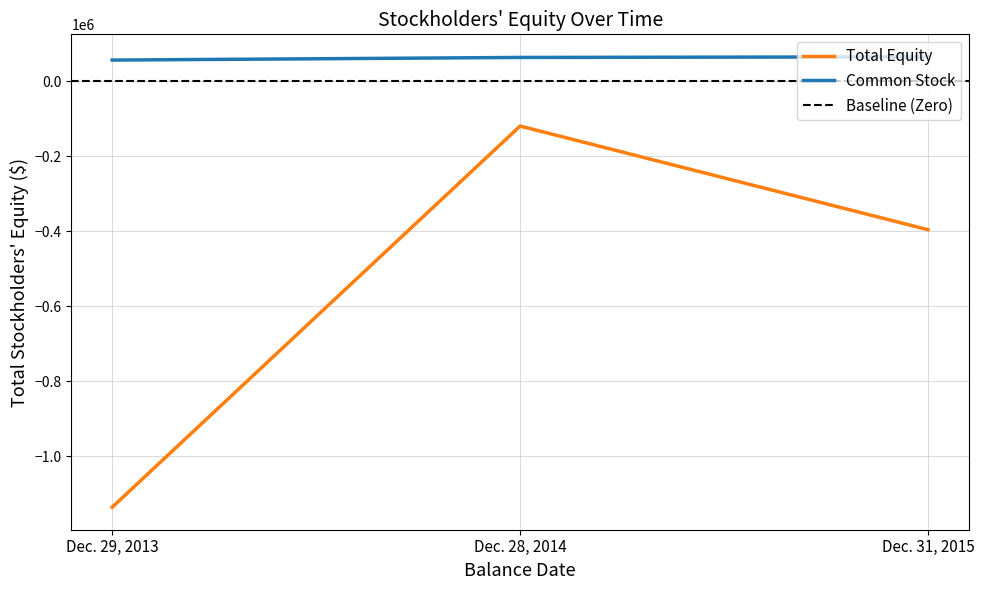

The value at Dec. 28, 2014 is -172043. True or false?

False